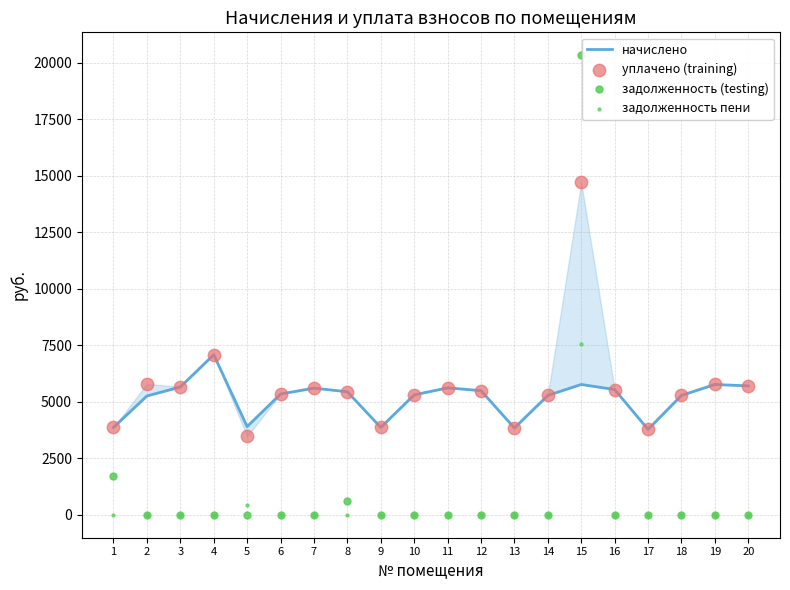

Which series contains the highest Y value?

задолженность (testing)